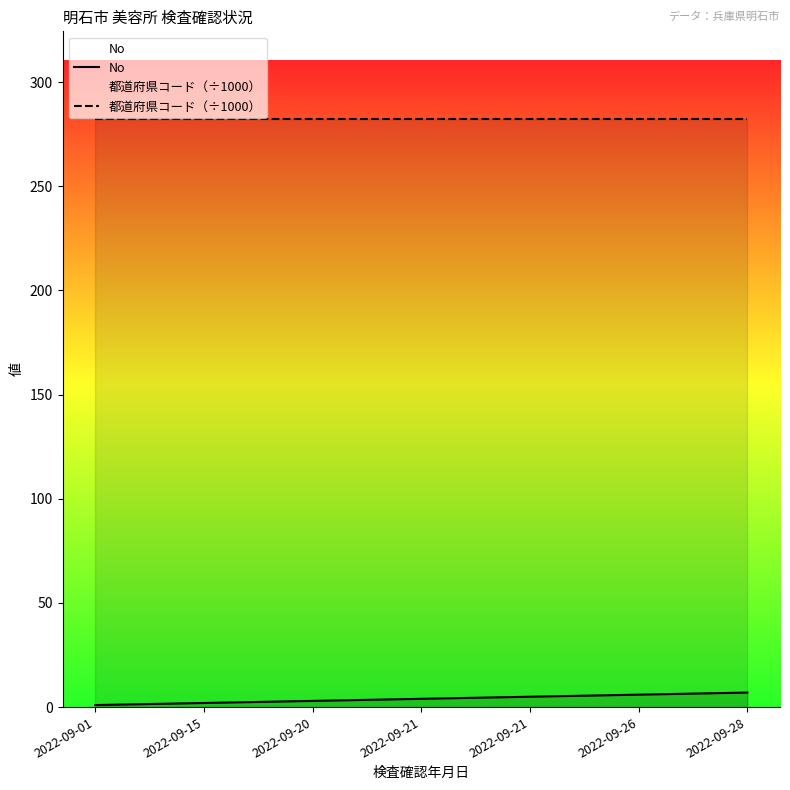

True or false: 都道府県コード（÷1000） has a value of 282.0 at 2022-09-28.

True